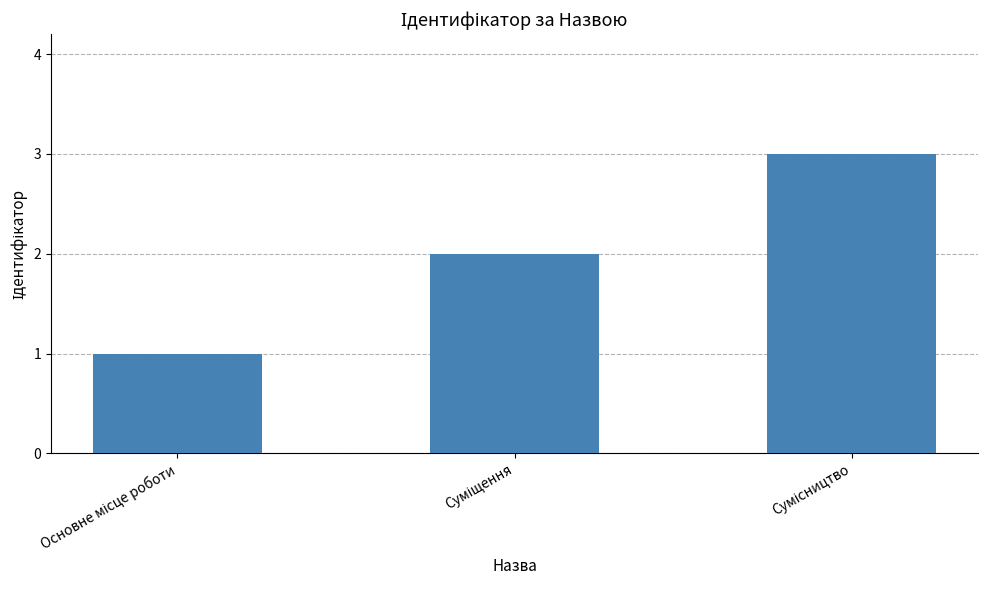

What is the difference between the maximum and minimum values?

2